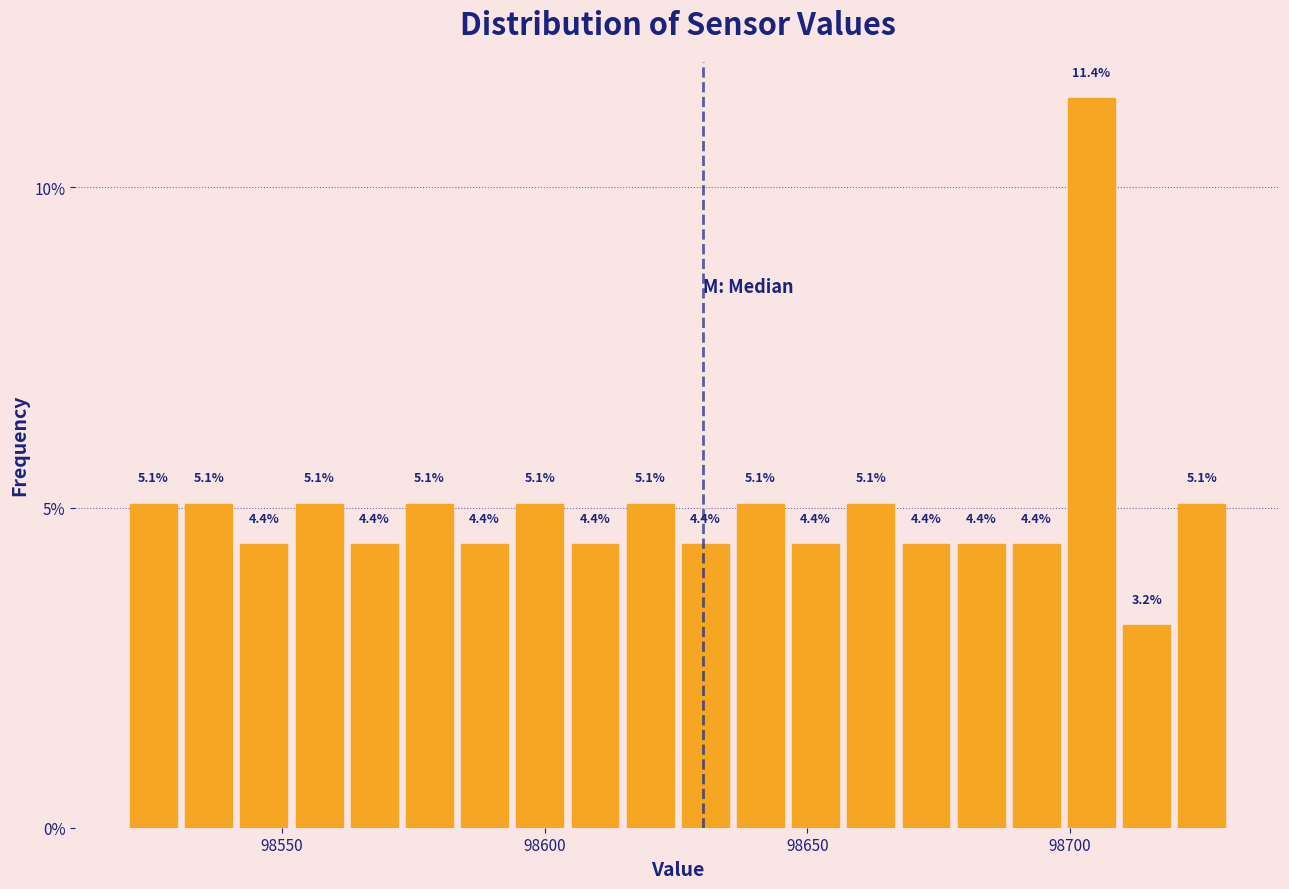

Around what value on the x-axis is the tallest bar? Give the approximate position of its centre, as read against the axis.

98705